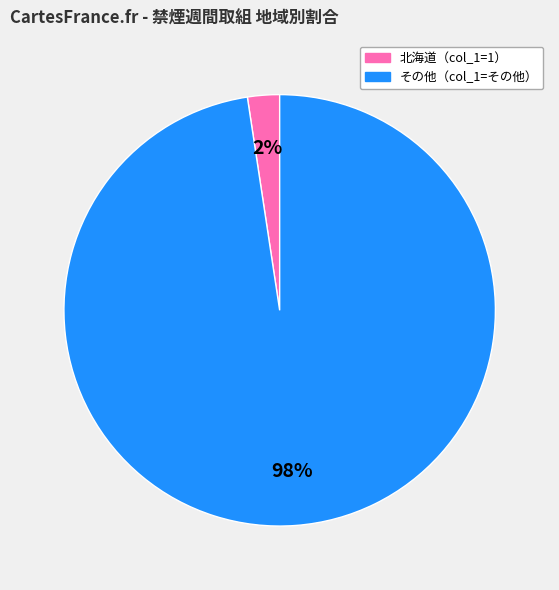

To the nearest percent, what is the average slice percentage?

50%